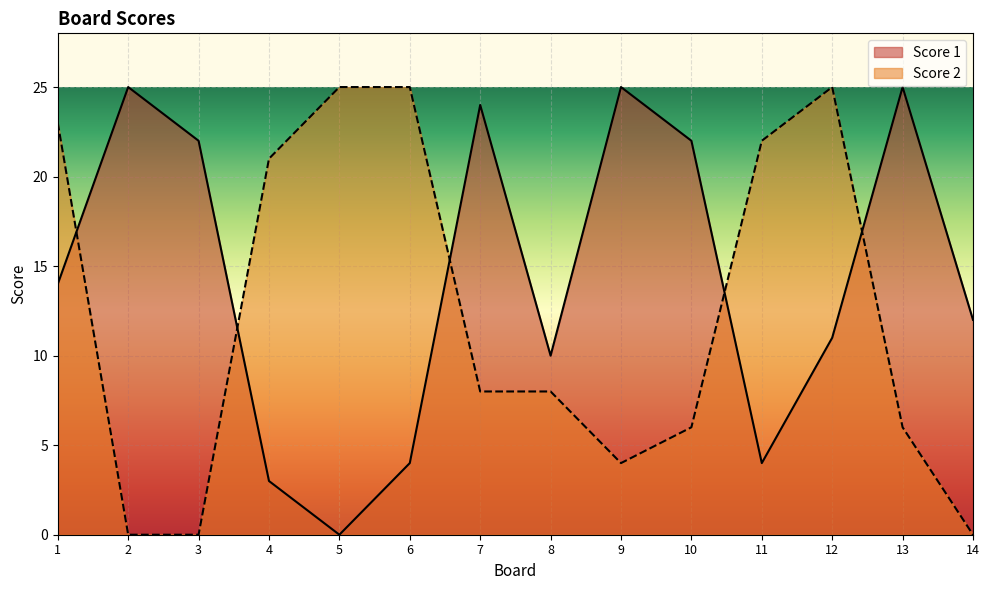

What is the sum of all Score 2 values?

173